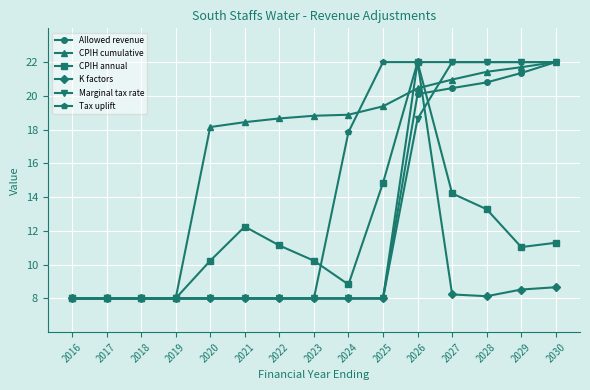

Is it true that K factors equals 8.7 at 2030?

True